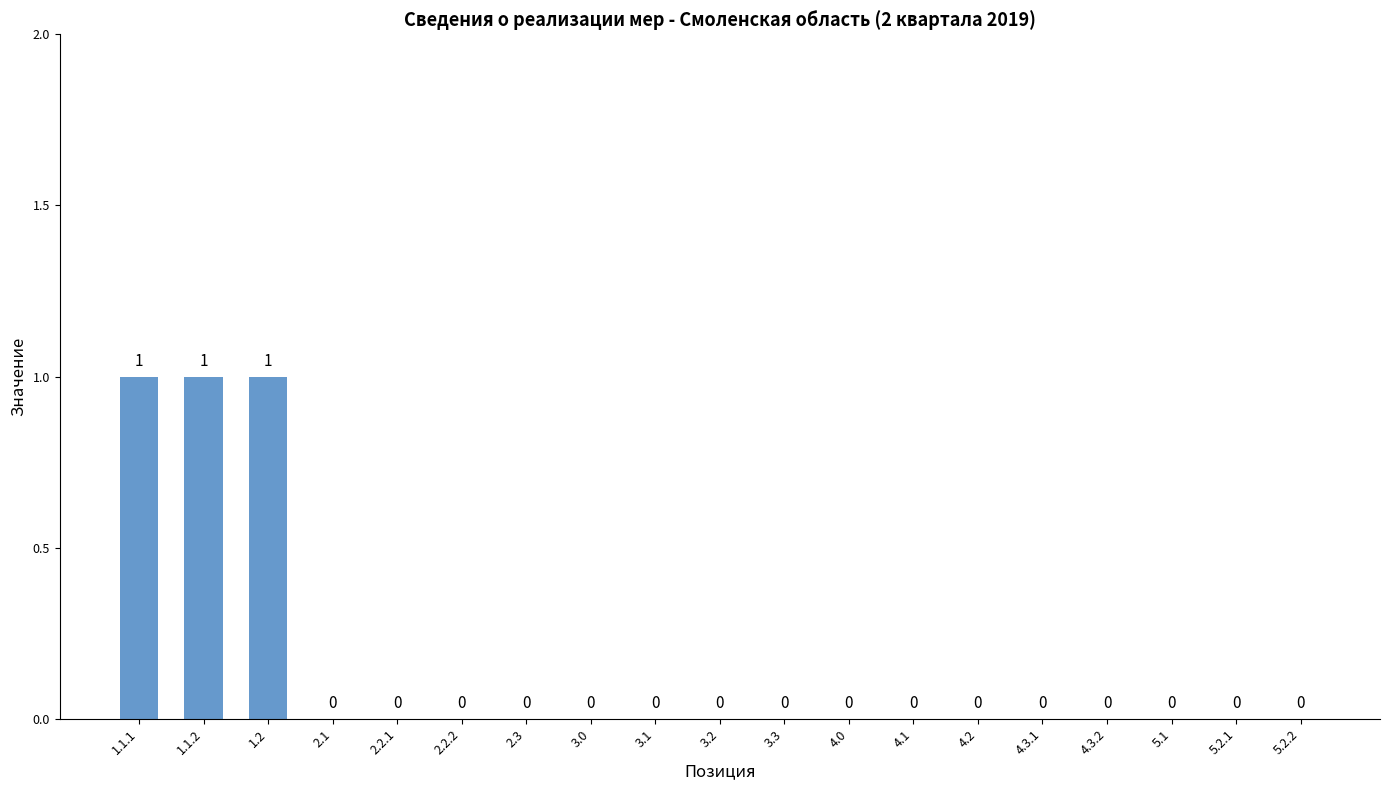

What value does the data have at 1.2?

1